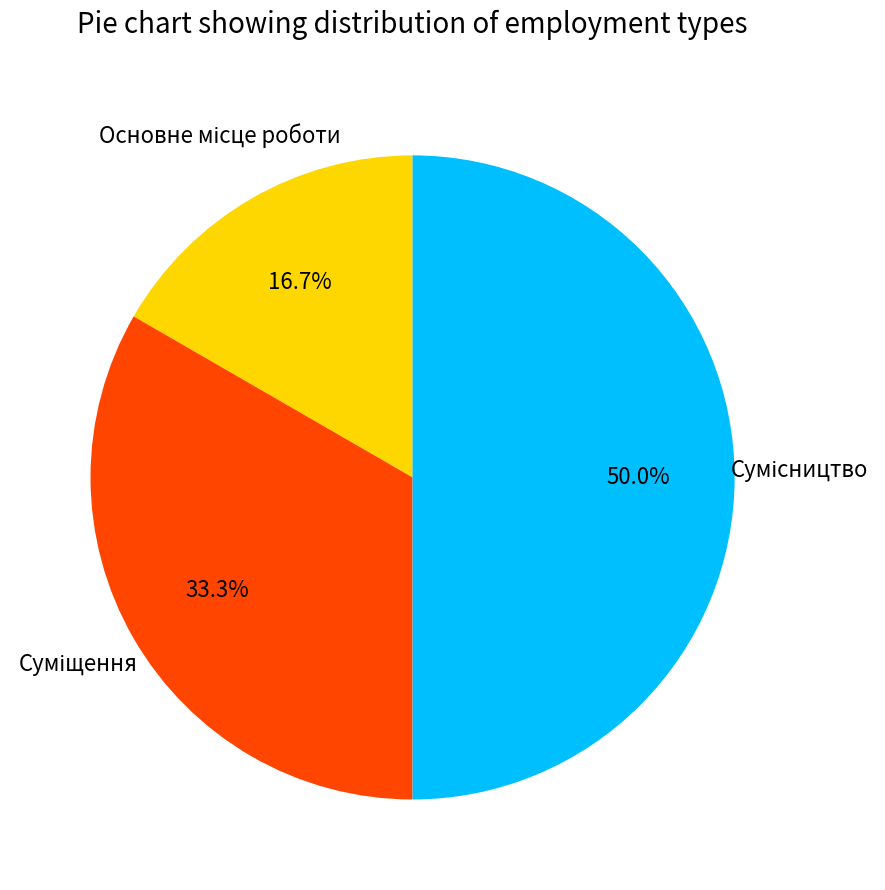

Which category has the biggest portion of the pie?

Сумісництво